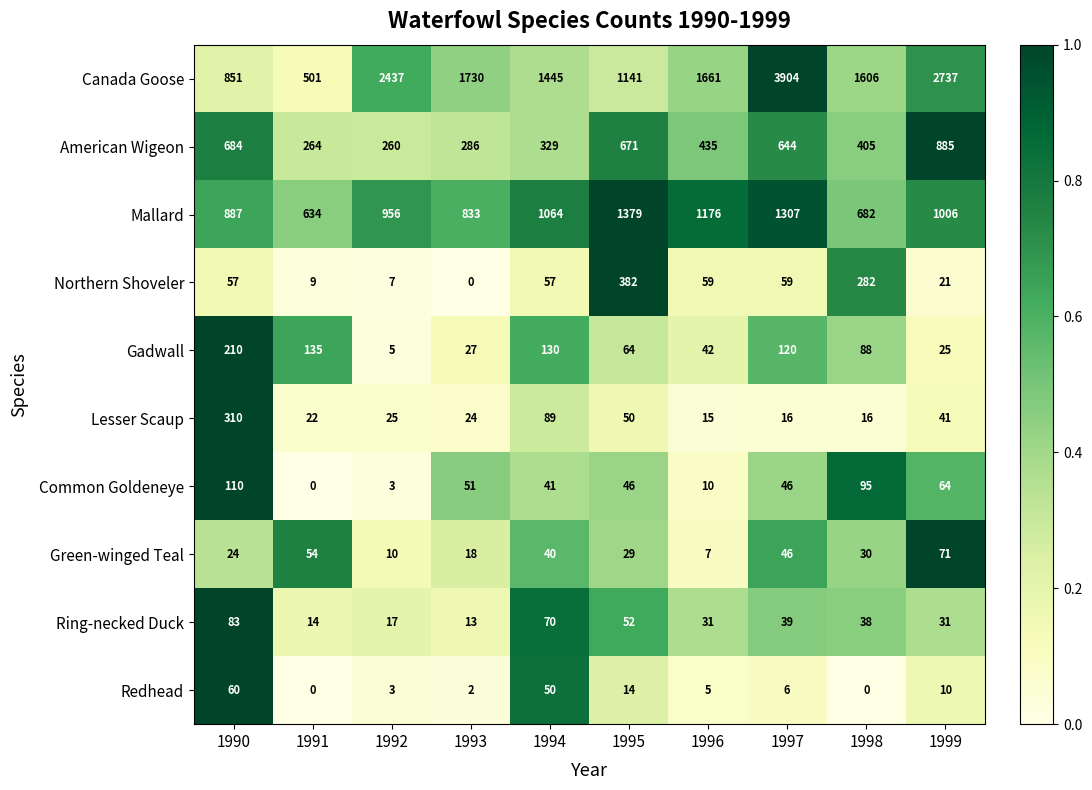

At 1990, list the series in order from largest to smallest.

Mallard, Canada Goose, American Wigeon, Lesser Scaup, Gadwall, Common Goldeneye, Ring-necked Duck, Redhead, Northern Shoveler, Green-winged Teal